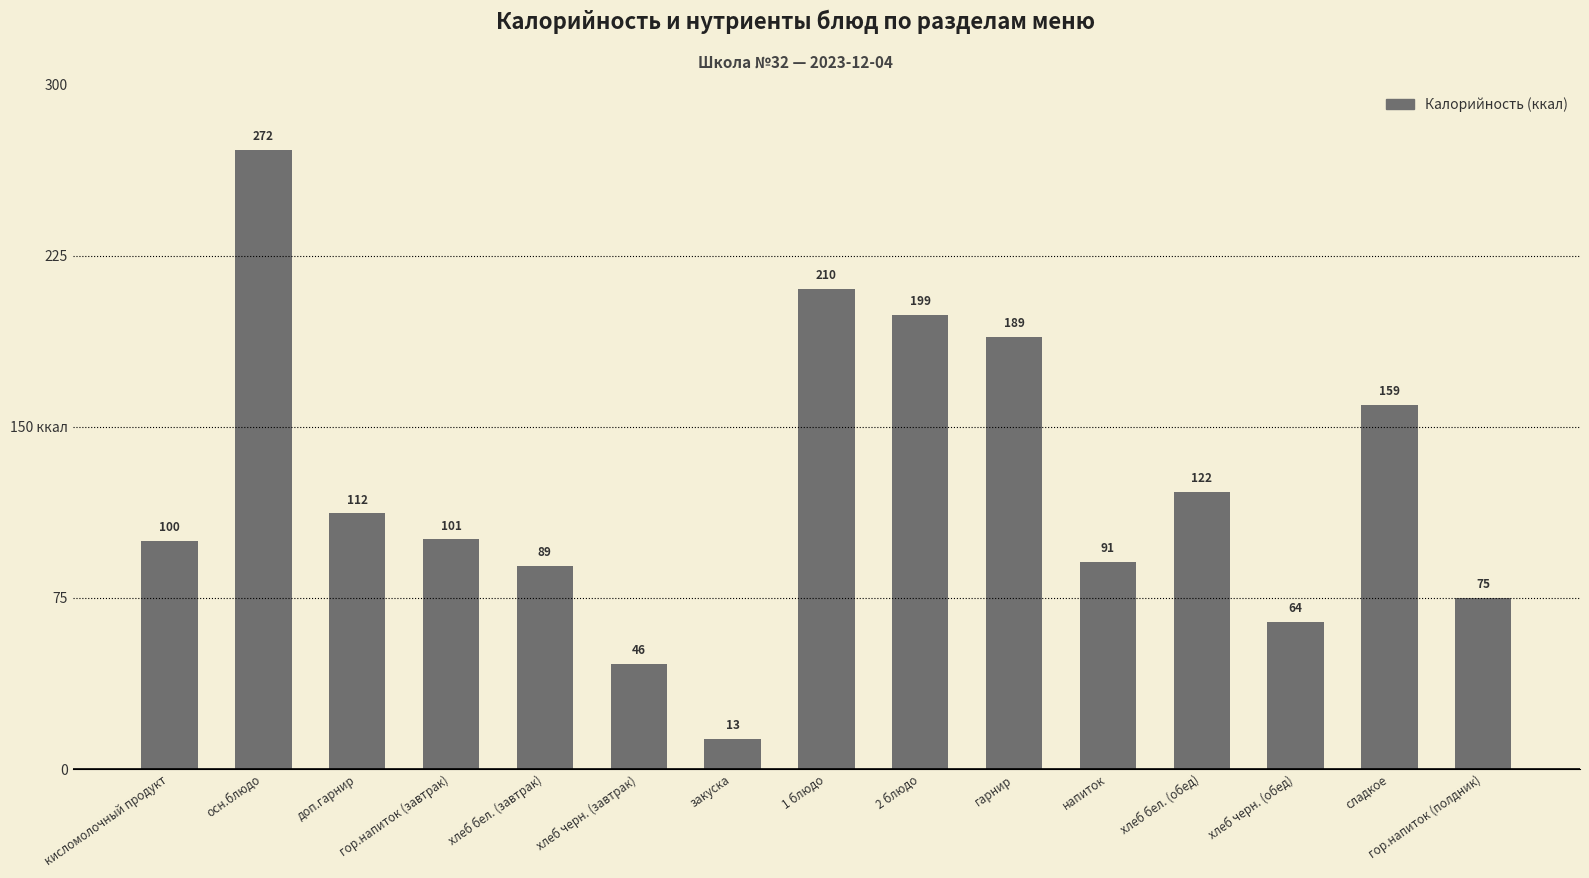

At which label is the value closest to 142?

сладкое